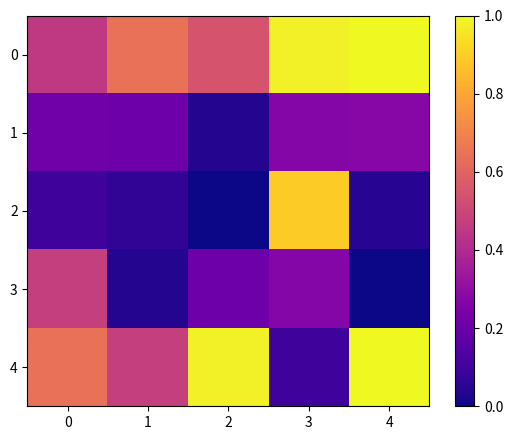

Reading left to right, what are all the values shown in this chart?

0: 0=0.5	1=0.6	2=0.5	3=1.0	4=1.0
1: 0=0.2	1=0.2	2=0.0	3=0.3	4=0.3
2: 0=0.1	1=0.1	2=0.0	3=0.9	4=0.0
3: 0=0.5	1=0.0	2=0.2	3=0.3	4=0.0
4: 0=0.6	1=0.5	2=1.0	3=0.1	4=1.0